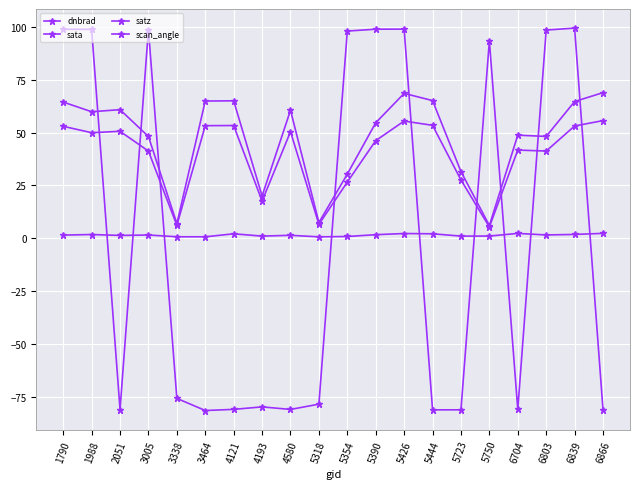

Reading right to left, what are all the values shown in this chart?

dnbrad: 6866=2.3	6839=1.8	6803=1.6	6704=2.3	5750=1.0	5723=1.0	5444=2.1	5426=2.2	5390=1.7	5354=0.8	5318=0.7	4580=1.4	4193=1.0	4121=2.1	3464=0.7	3338=0.7	3005=1.5	2051=1.3	1988=1.8	1790=1.5
sata: 6866=-81.1	6839=99.4	6803=98.5	6704=-81.0	5750=93.3	5723=-81.2	5444=-81.2	5426=98.9	5390=98.9	5354=98.0	5318=-78.5	4580=-81.0	4193=-79.8	4121=-80.9	3464=-81.5	3338=-75.8	3005=98.7	2051=-81.1	1988=98.8	1790=98.8
satz: 6866=68.9	6839=64.7	6803=48.1	6704=48.8	5750=6.0	5723=31.5	5444=65.1	5426=68.5	5390=54.6	5354=30.4	5318=7.4	4580=60.5	4193=20.0	4121=65.0	3464=64.9	3338=6.9	3005=48.1	2051=60.8	1988=59.8	1790=64.4
scan_angle: 6866=55.6	6839=53.1	6803=41.2	6704=41.7	5750=5.3	5723=27.6	5444=53.4	5426=55.4	5390=46.2	5354=26.6	5318=6.6	4580=50.4	4193=17.6	4121=53.3	3464=53.2	3338=6.1	3005=41.2	2051=50.6	1988=49.9	1790=52.9